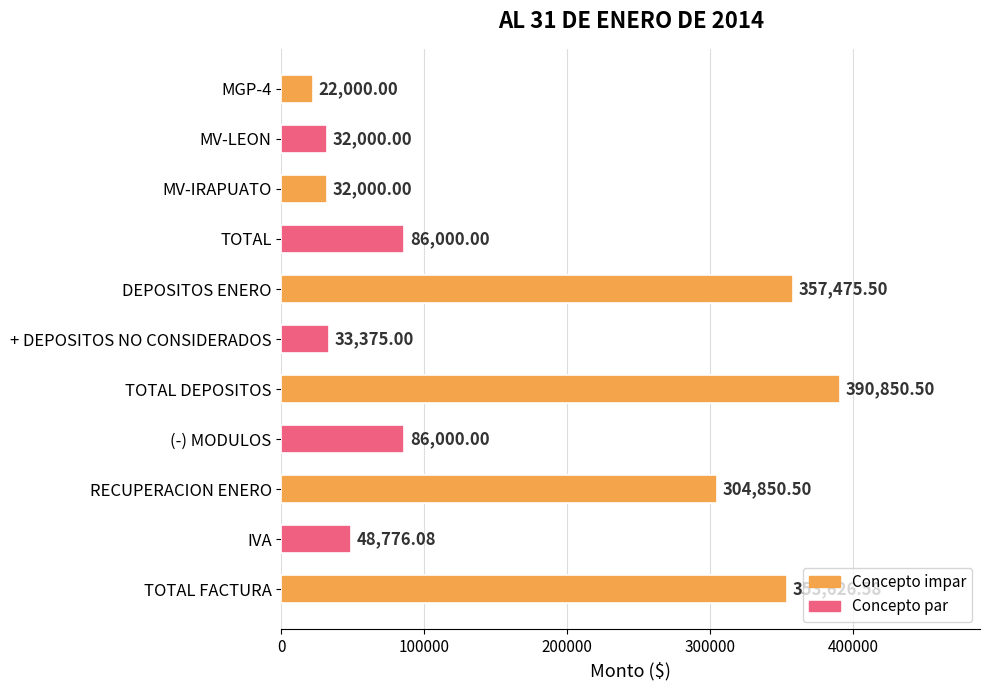

What is the difference between the maximum and minimum values?

368850.5